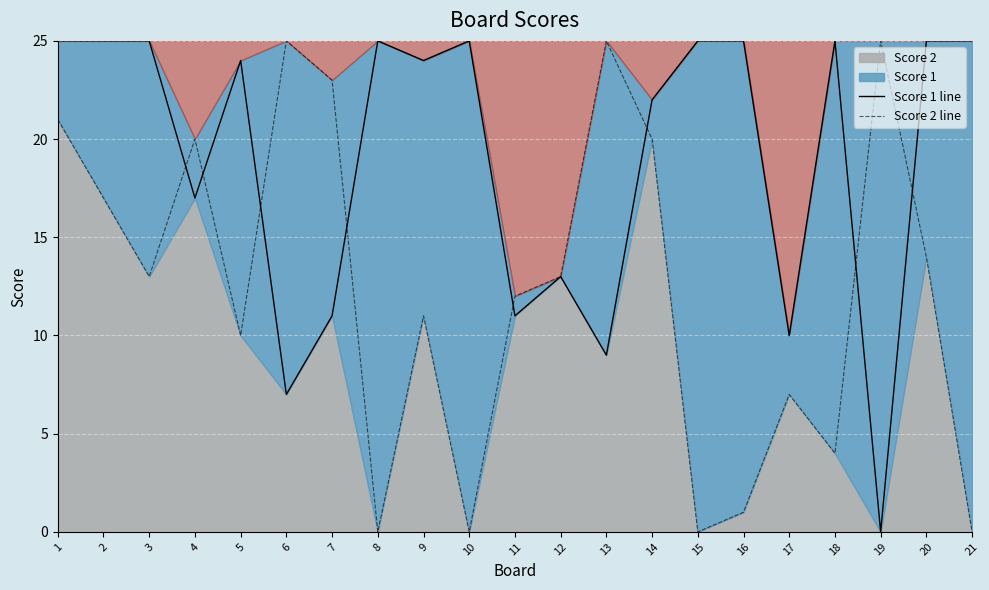

What is the average value of the Score 2 line series?

12